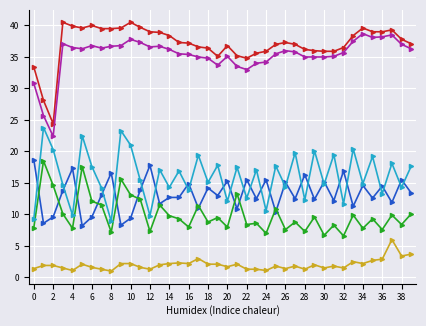

Does the chart have visible grid lines?

Yes